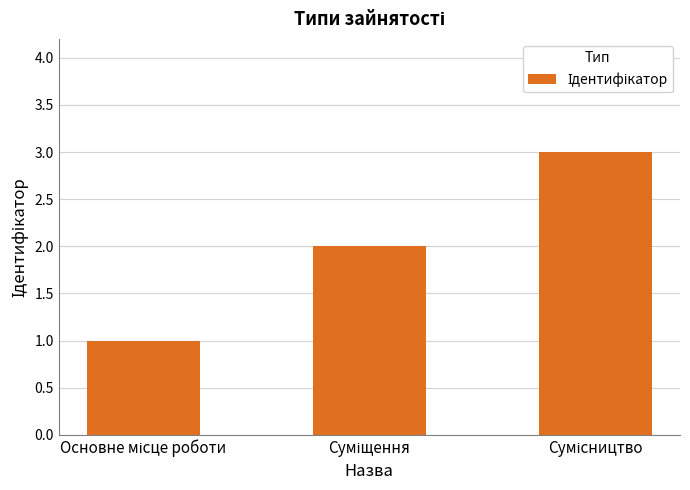

What is the average value?

2